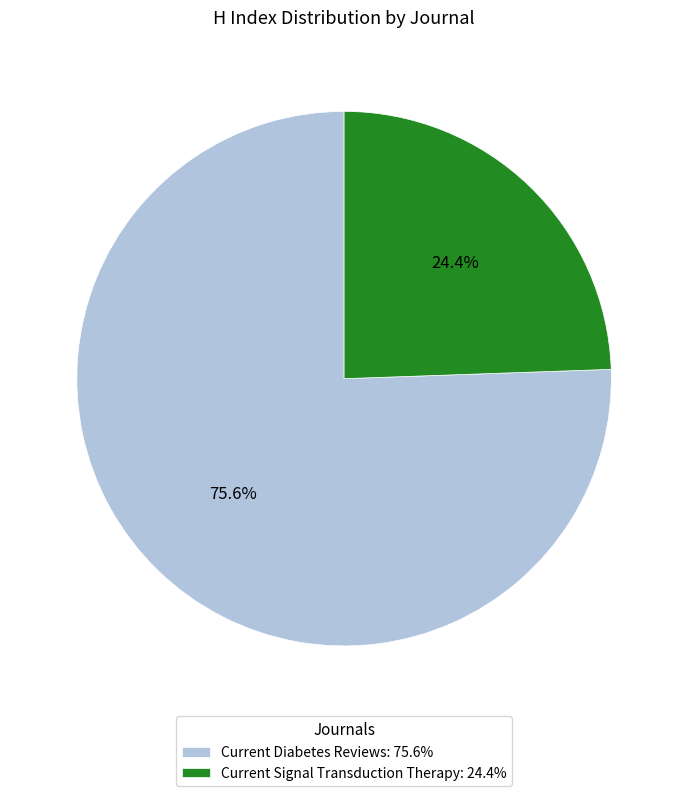

Rank the categories by value from highest to lowest.

Current Diabetes Reviews, Current Signal Transduction Therapy